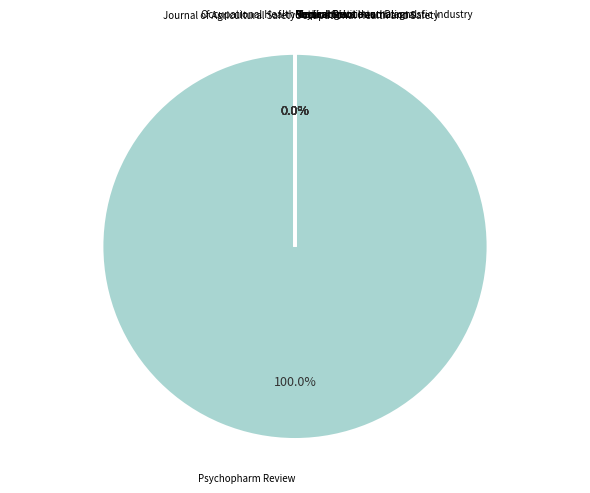

To the nearest percent, what is the difference between the largest and smallest slice percentages?

100%